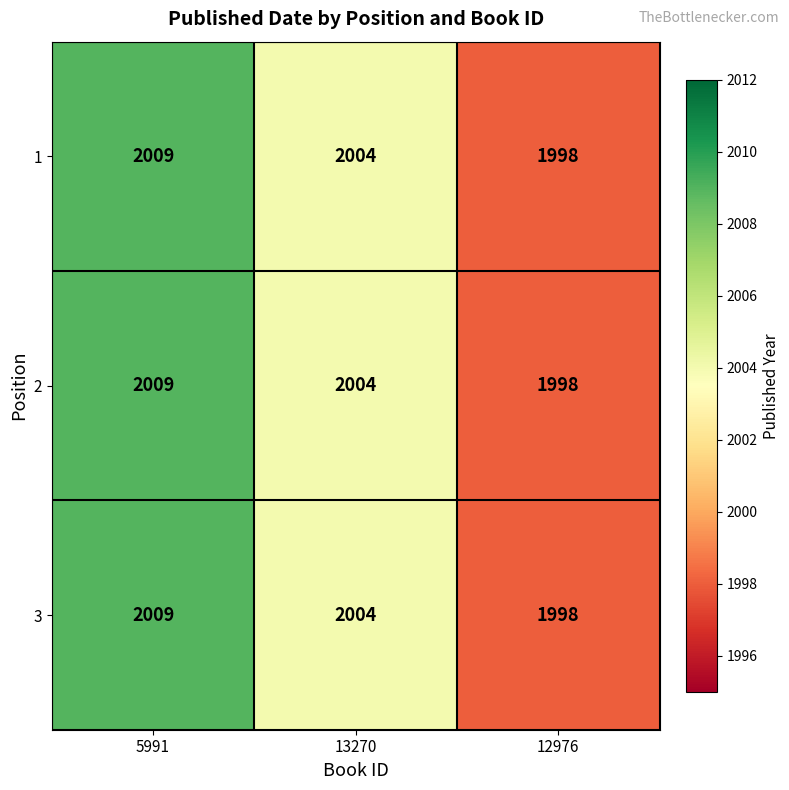

The 3 series shows 2009 at 5991. True or false?

True